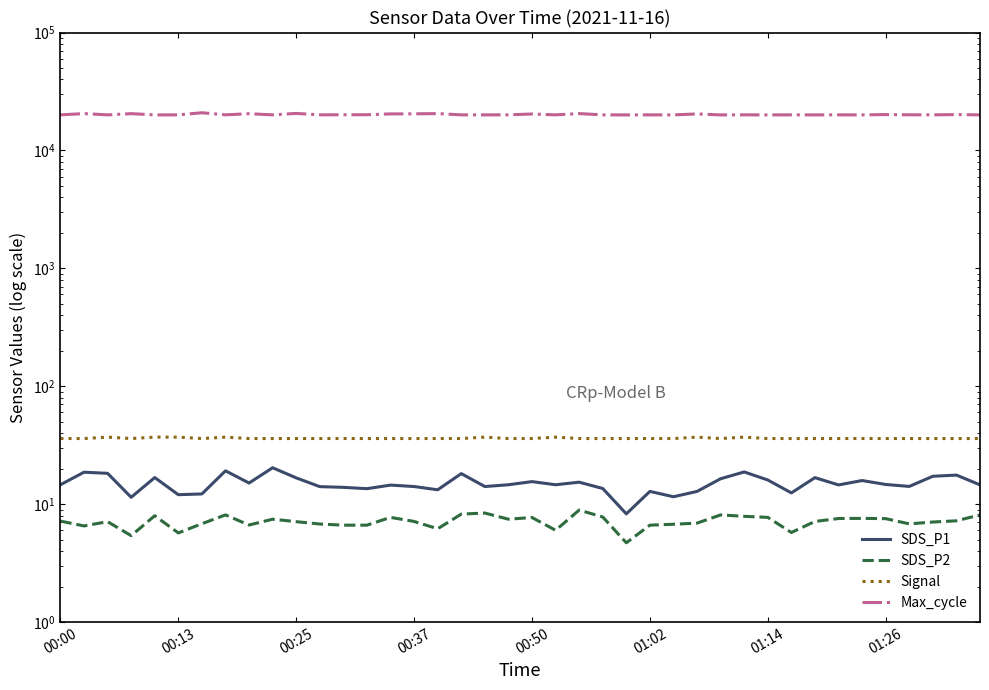

Rank the categories by Signal value from lowest to highest.

00:00, 00:13, 00:37, 01:14, 8, 9, 10, 11, 12, 13, 14, 15, 16, 17, 19, 20, 22, 23, 24, 25, 26, 28, 30, 31, 32, 33, 34, 35, 36, 37, 38, 39, 00:25, 00:50, 01:02, 01:26, 18, 21, 27, 29